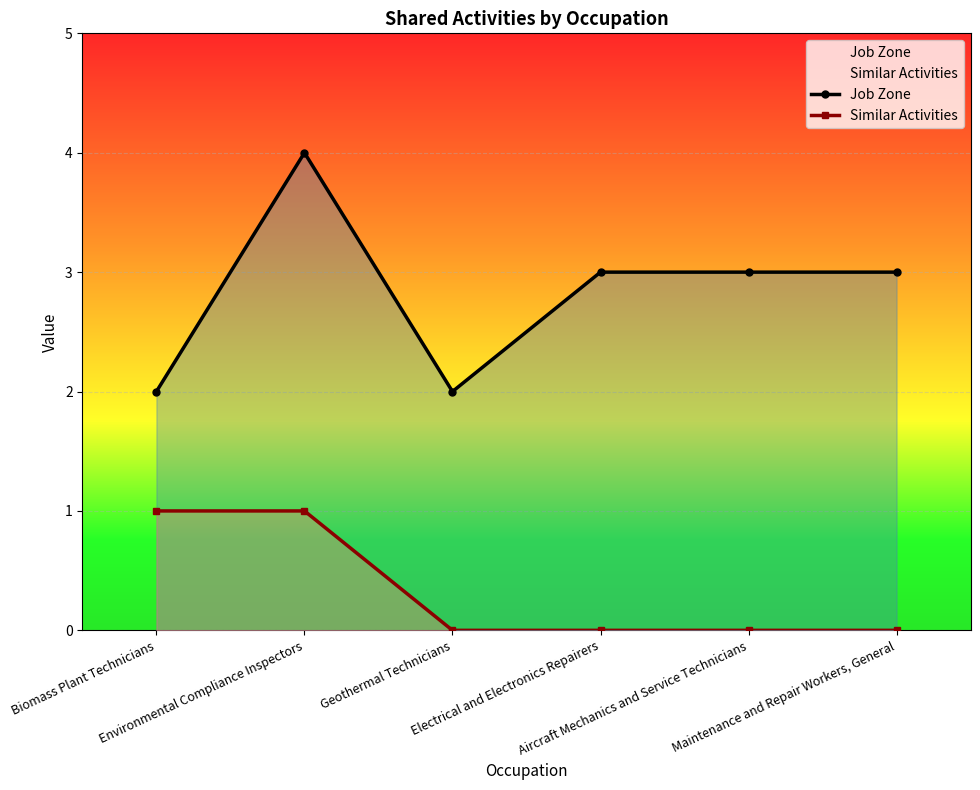

What is the difference between the highest and lowest values at Environmental Compliance Inspectors?

3